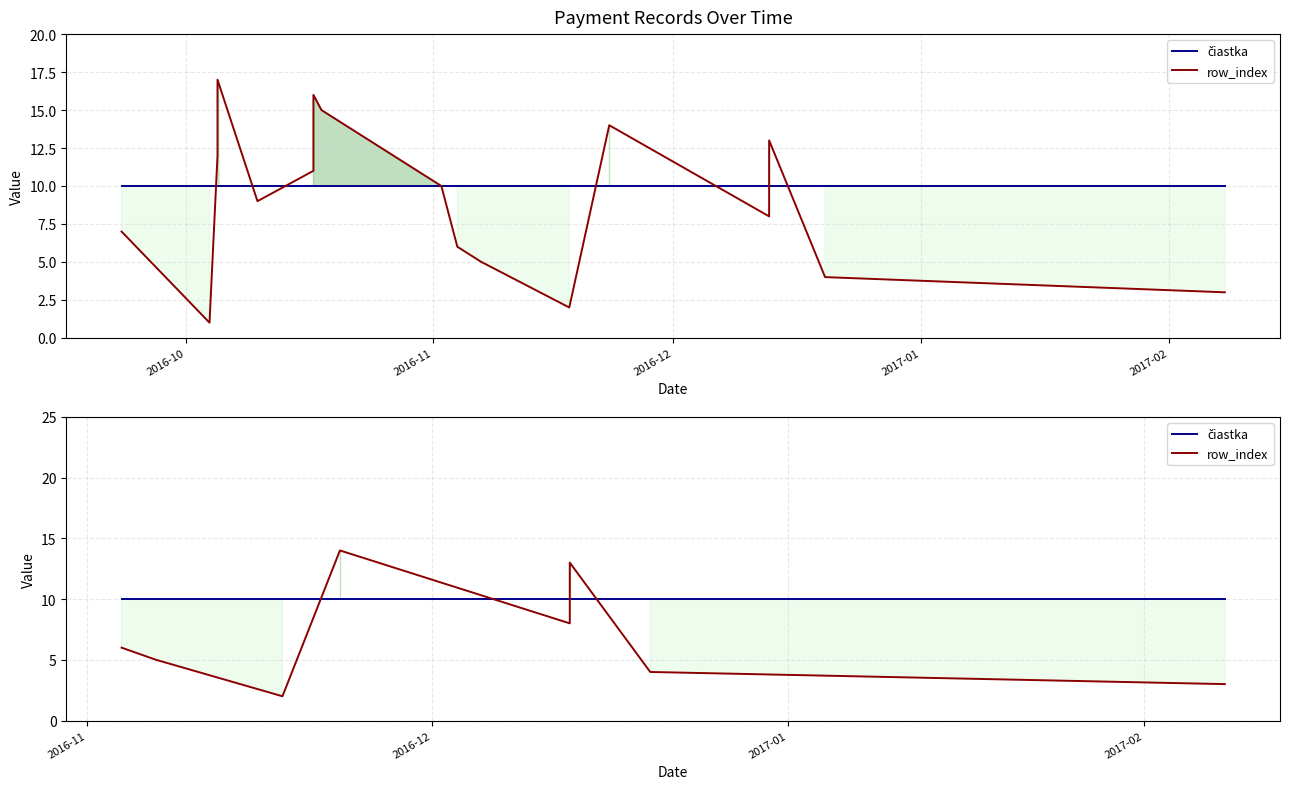

True or false: čiastka has more than 2 interior local peaks.

False